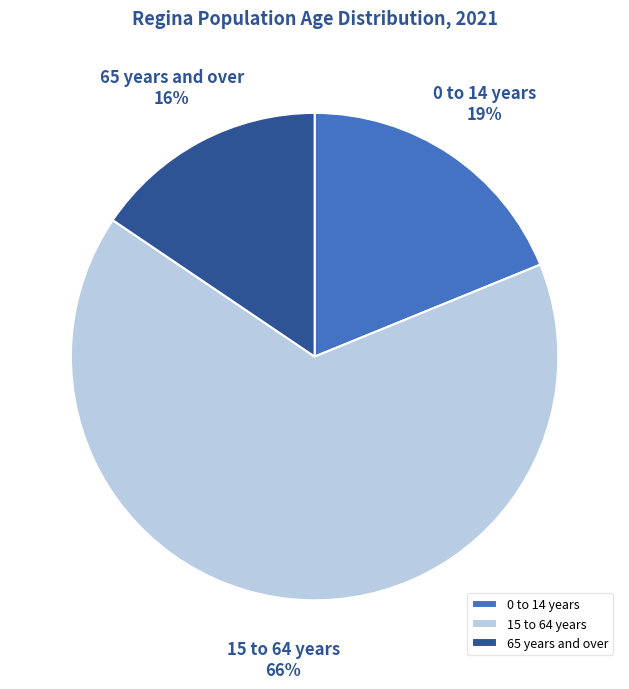

Is it true that 15 to 64 years is 66% of the pie?

True